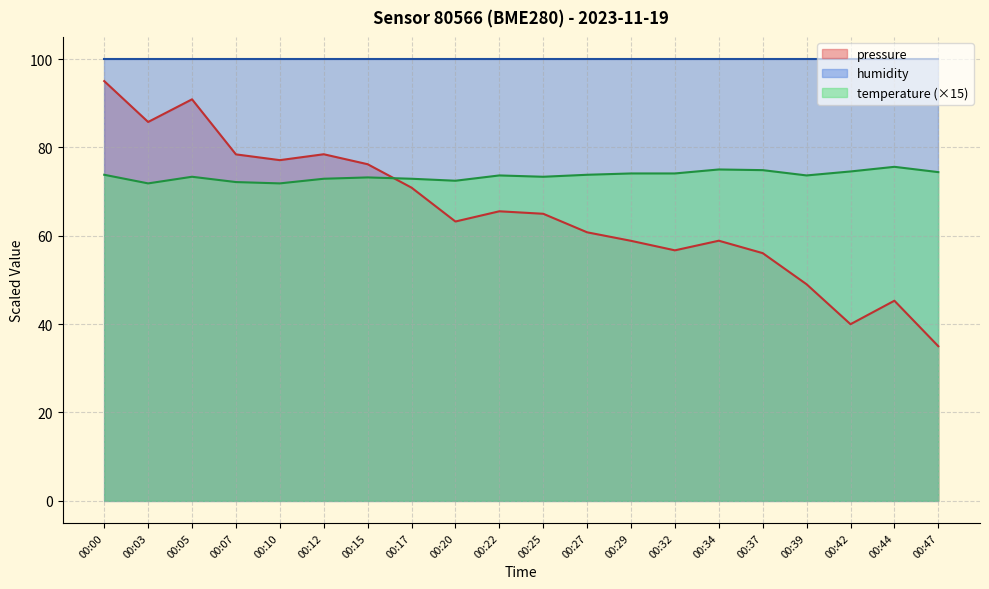

Reading left to right, extract all data points from this chart.

pressure: 95.0	85.8	90.9	78.4	77.1	78.4	76.2	70.9	63.2	65.5	65.0	60.8	58.9	56.7	58.9	56.1	49.0	40.0	45.3	35.0
temperature: 73.8	71.8	73.3	72.1	71.8	72.9	73.2	72.9	72.5	73.7	73.3	73.8	74.1	74.1	75.0	74.9	73.7	74.5	75.6	74.4